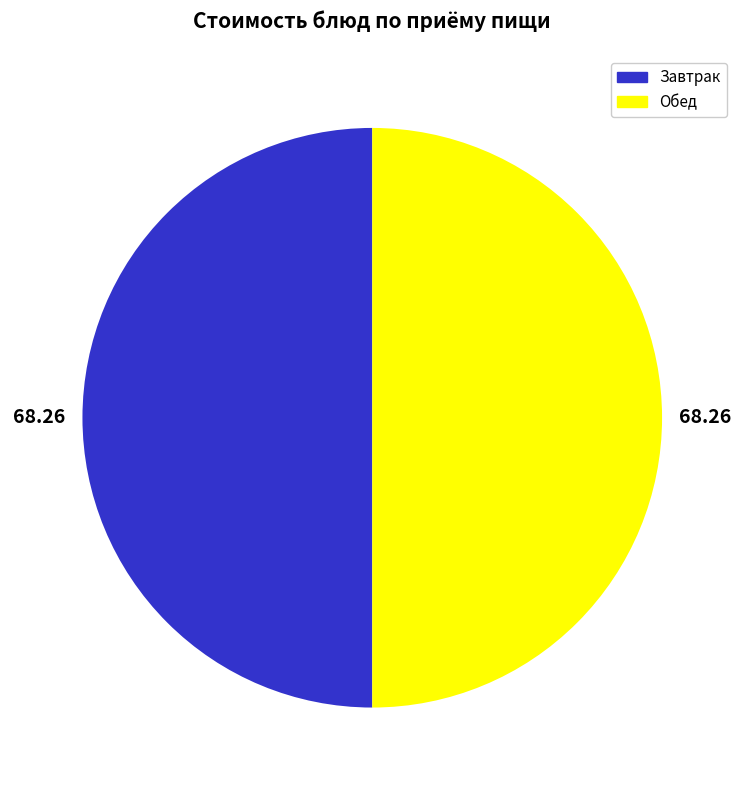

Do Обед and Завтрак together represent more than half of the pie?

Yes